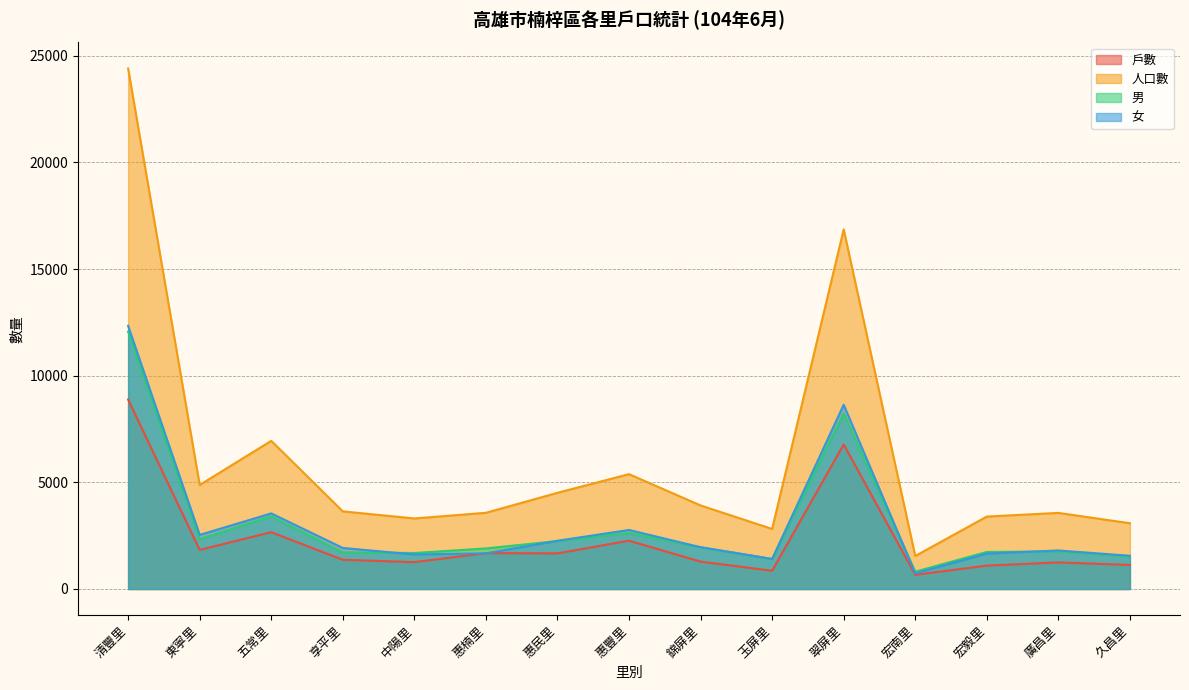

At which label does 男 reach its minimum?

宏南里